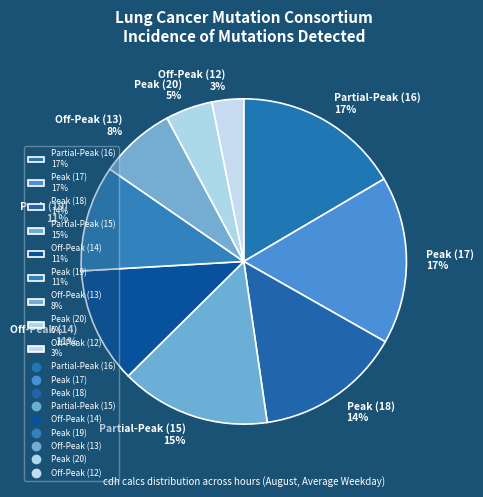

To the nearest percent, what is the difference between the Peak (20) 5% and Peak (19) 11% slice percentages?

6%